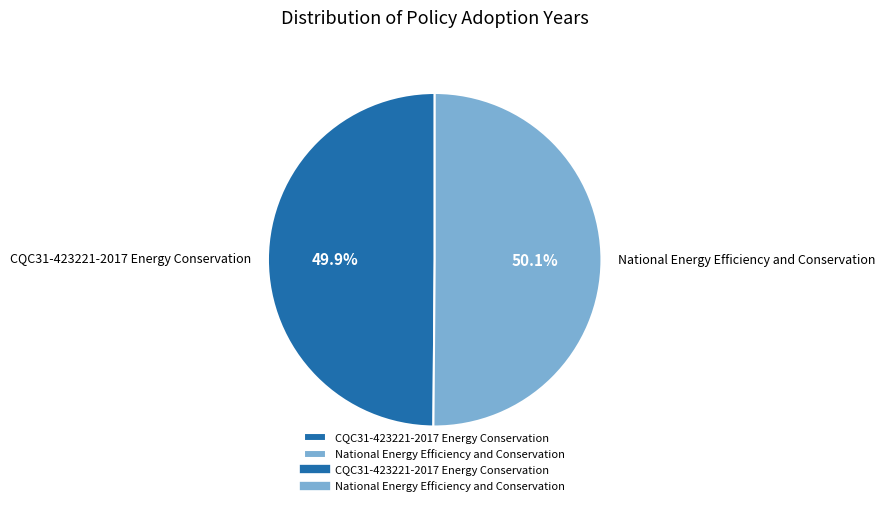

Is there a majority slice in this chart?

Yes